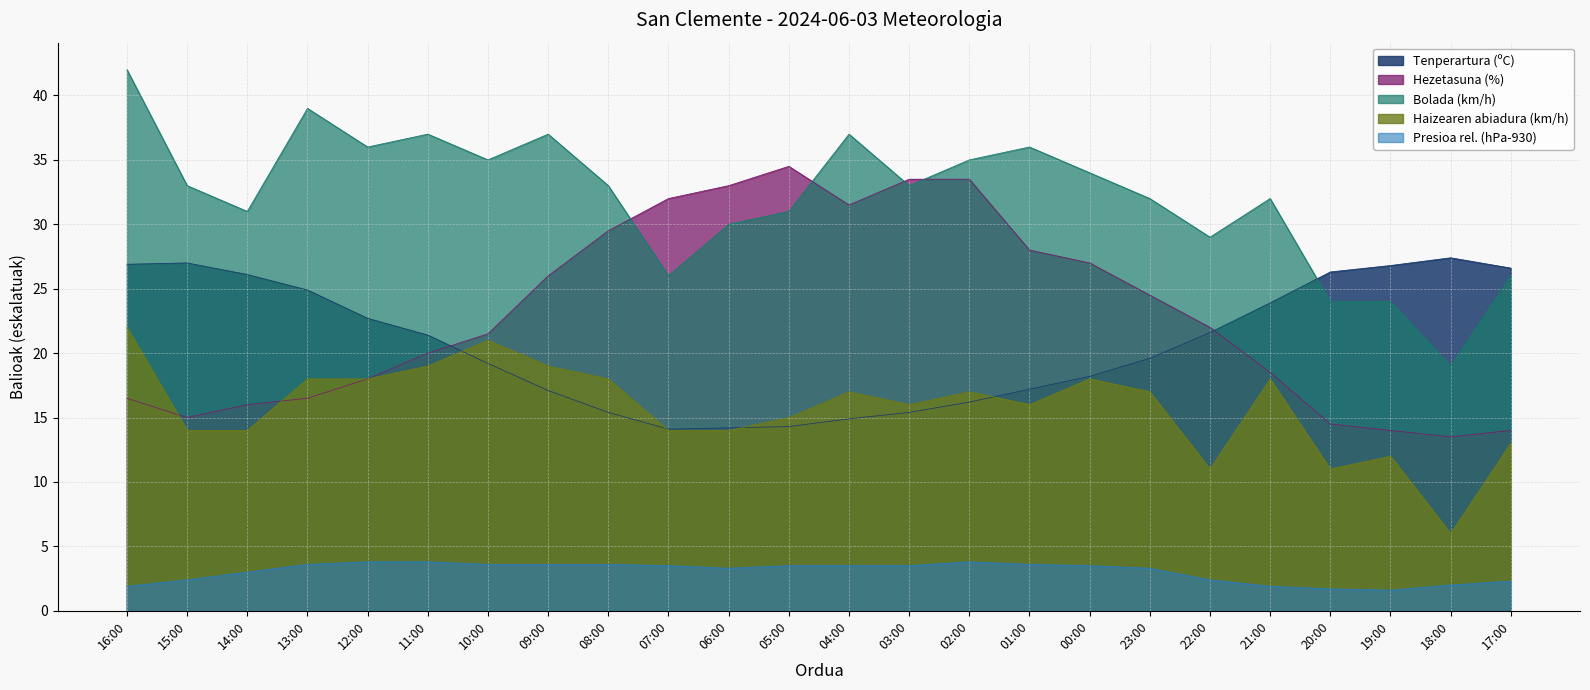

Reading left to right, list all the values displayed in this chart.

Tenperartura (ºC): 26.9	27.0	26.1	24.9	22.7	21.4	19.2	17.1	15.4	14.1	14.2	14.3	14.9	15.4	16.2	17.2	18.2	19.6	21.6	23.9	26.3	26.8	27.4	26.6
Hezetasuna (%): 16.5	15.0	16.0	16.5	18.0	20.0	21.5	26.0	29.5	32.0	33.0	34.5	31.5	33.5	33.5	28.0	27.0	24.5	22.0	18.5	14.5	14.0	13.5	14.0
Haizearen abiadura (km/h): 22.0	14.0	14.0	18.0	18.0	19.0	21.0	19.0	18.0	14.0	14.0	15.0	17.0	16.0	17.0	16.0	18.0	17.0	11.0	18.0	11.0	12.0	6.0	13.0
Presioa (hPa): 1.9	2.4	3.0	3.6	3.8	3.8	3.6	3.6	3.6	3.5	3.3	3.5	3.5	3.5	3.8	3.6	3.5	3.3	2.4	1.9	1.7	1.6	2.0	2.3
Bolada (km/h): 42.0	33.0	31.0	39.0	36.0	37.0	35.0	37.0	33.0	26.0	30.0	31.0	37.0	33.0	35.0	36.0	34.0	32.0	29.0	32.0	24.0	24.0	19.0	26.0